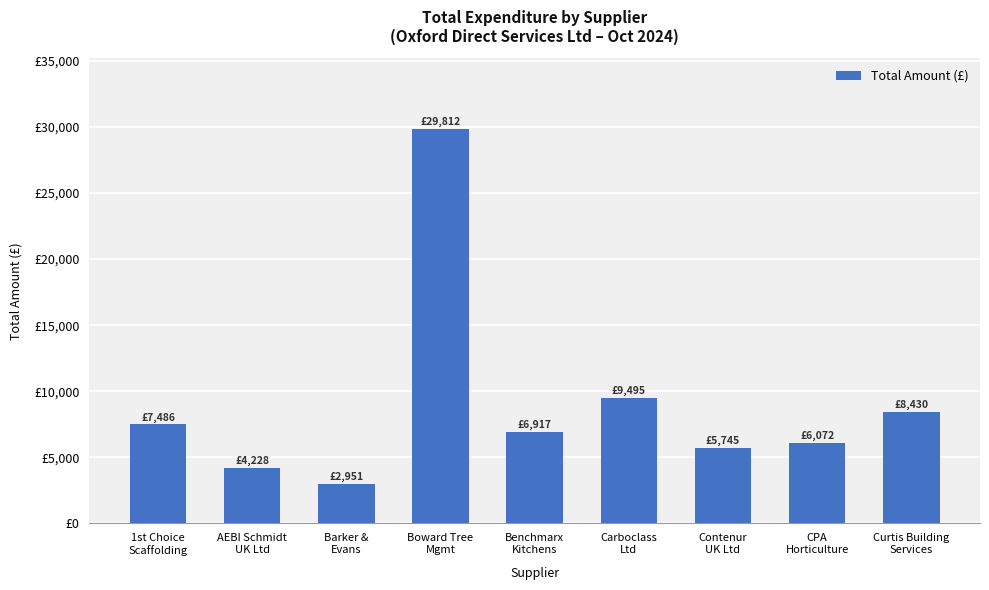

List the labels in order of value, smallest first.

Barker &
Evans, AEBI Schmidt
UK Ltd, Contenur
UK Ltd, CPA
Horticulture, Benchmarx
Kitchens, 1st Choice
Scaffolding, Curtis Building
Services, Carboclass
Ltd, Boward Tree
Mgmt